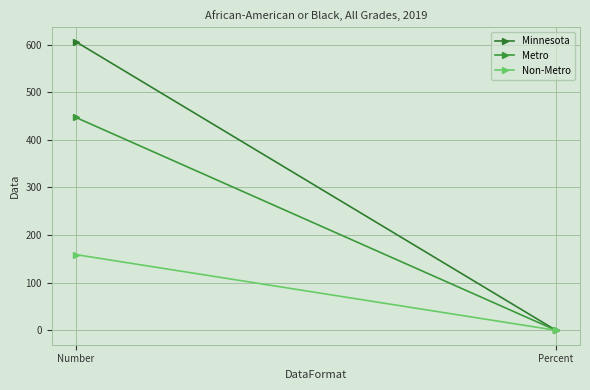

What is the difference between the maximum and minimum values in the Minnesota series?

605.9